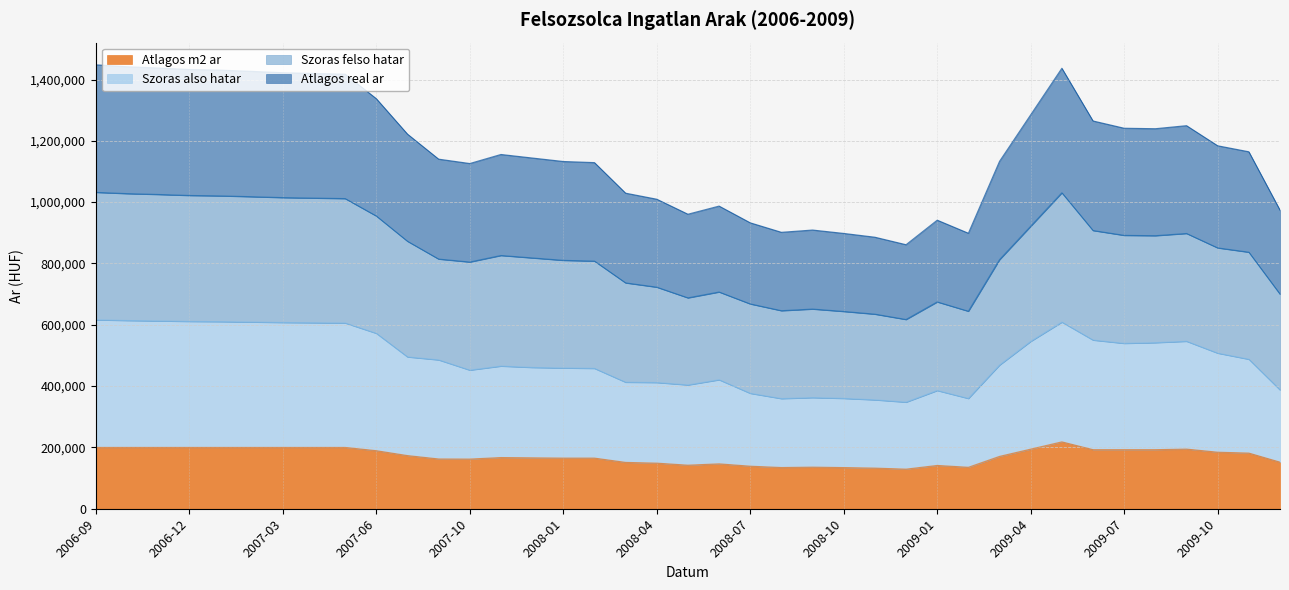

What is the difference between the highest and lowest values at 2007-08?

977886